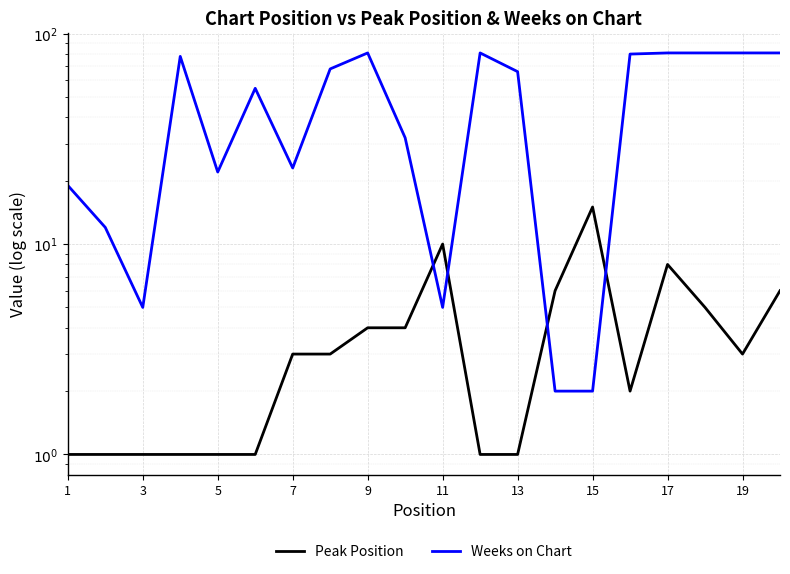

The value of Weeks on Chart at 15 is 1. True or false?

False